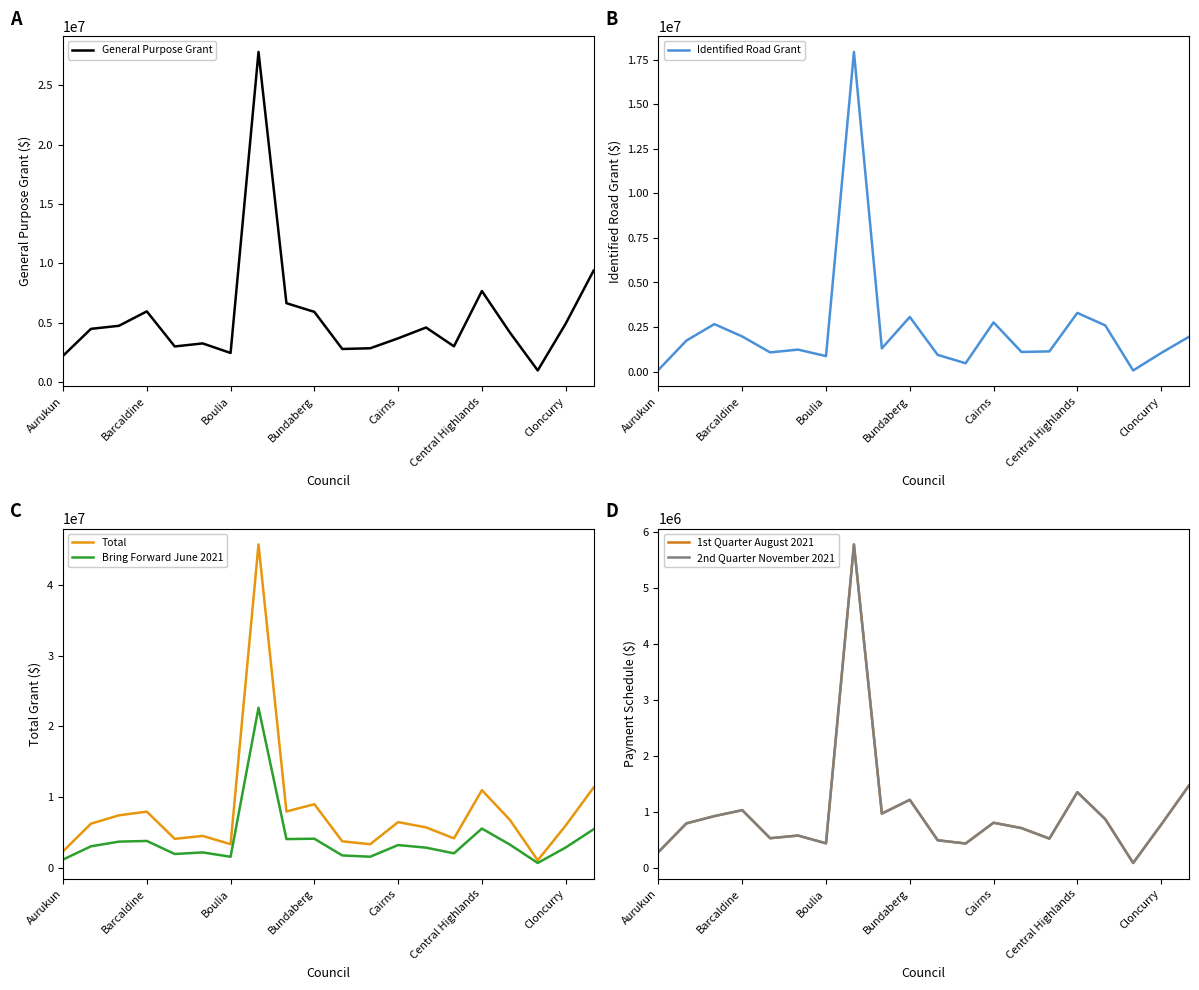

What is the minimum value for General Purpose Grant?

973013